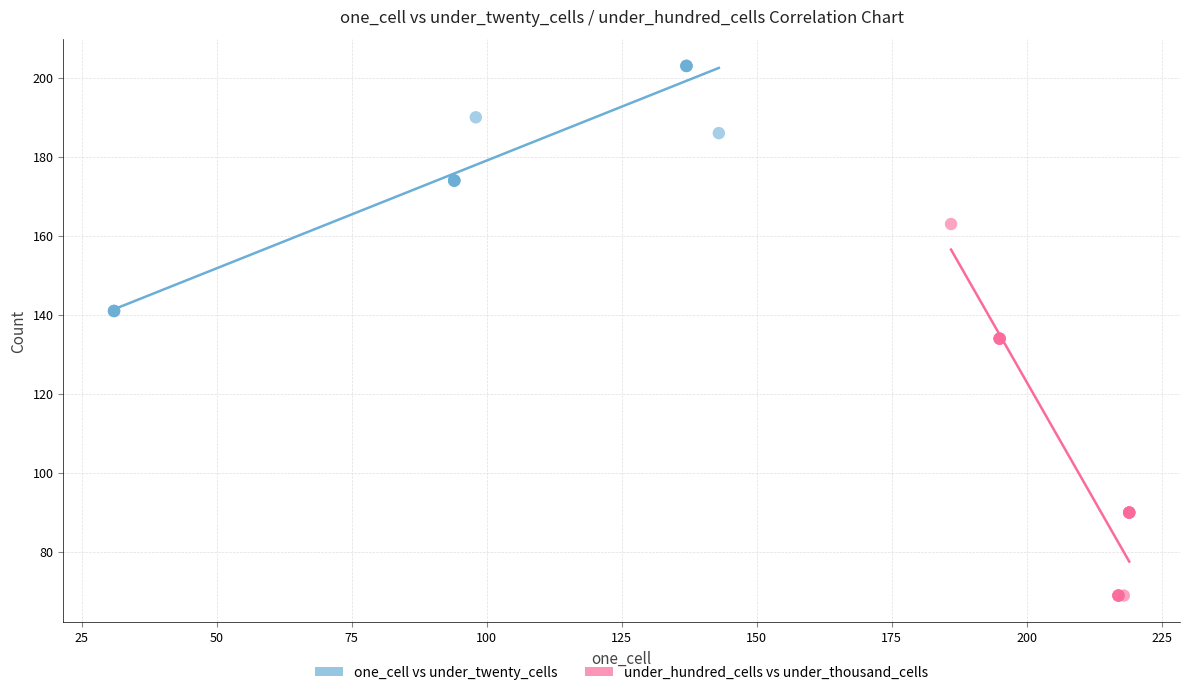

Which series reaches the maximum Y coordinate?

one_cell vs under_twenty_cells